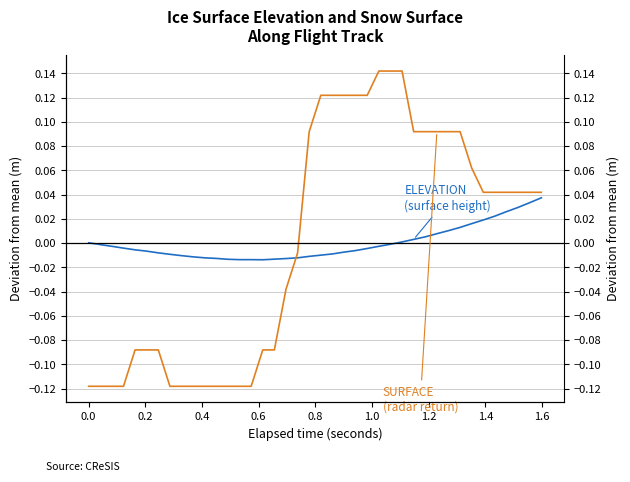

Which series has the widest spread of values?

SURFACE